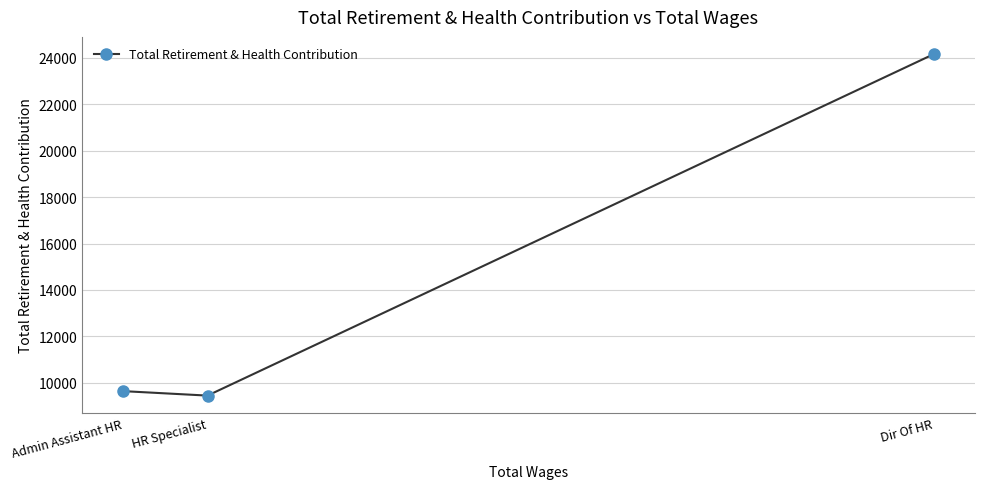

What is the change in value from HR Specialist to Admin Assistant HR?

+193